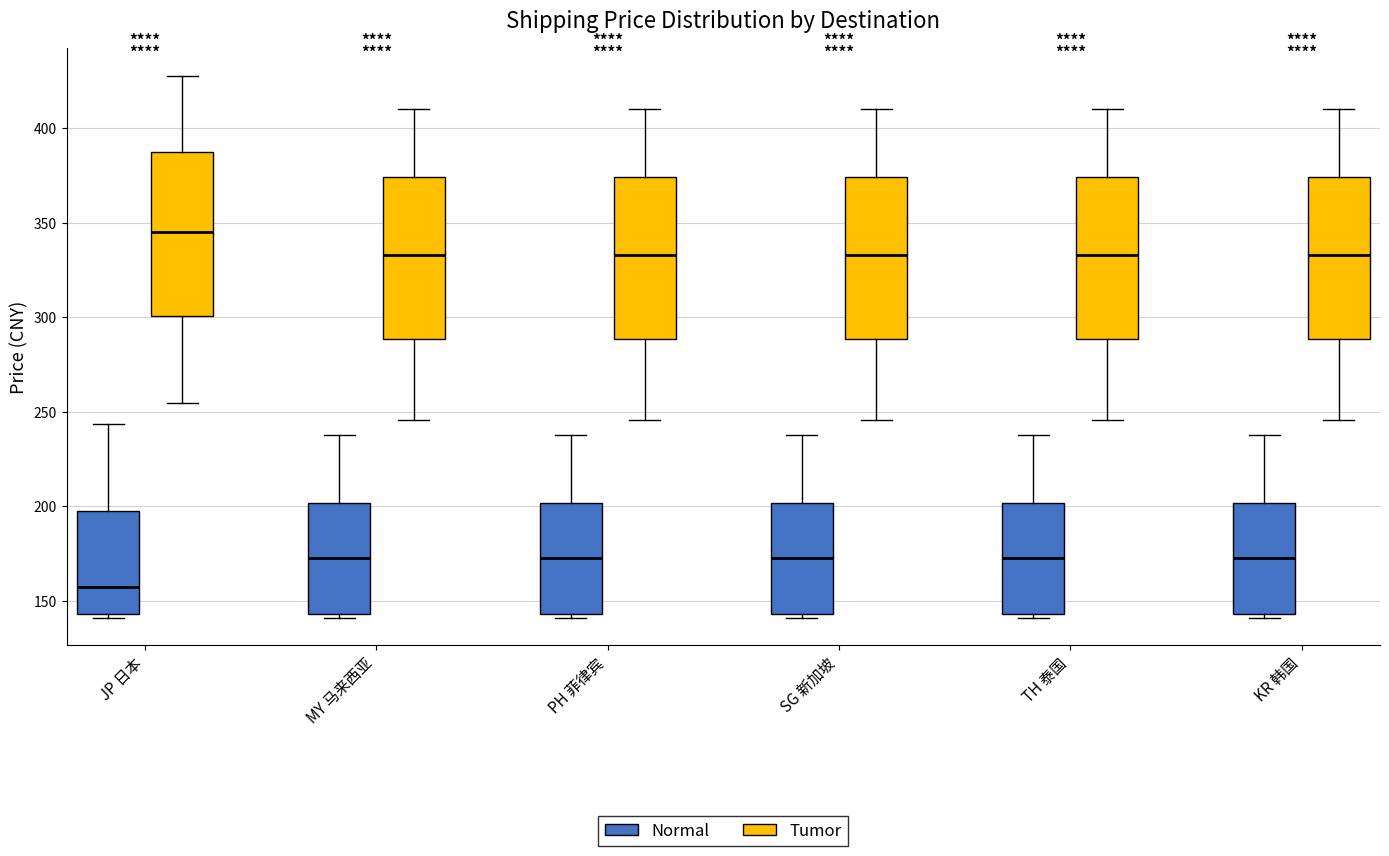

Which box has the lowest median line?

JP 日本 (Normal)